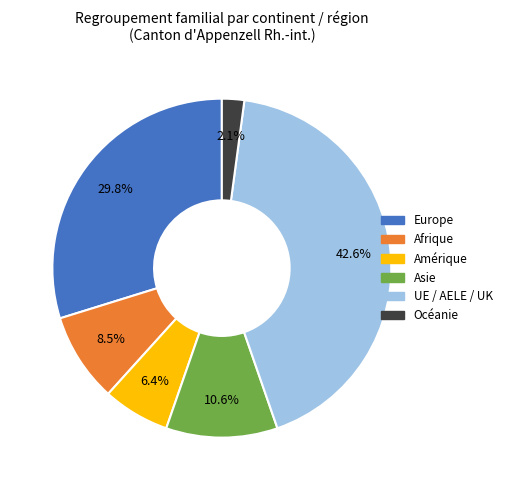

Does any single category account for the majority?

No